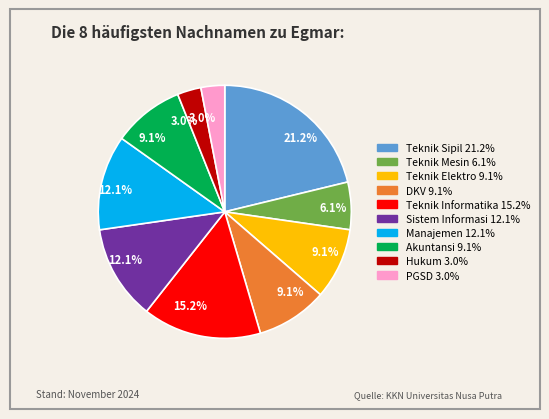

To the nearest percent, what portion does Manajemen represent?

12%